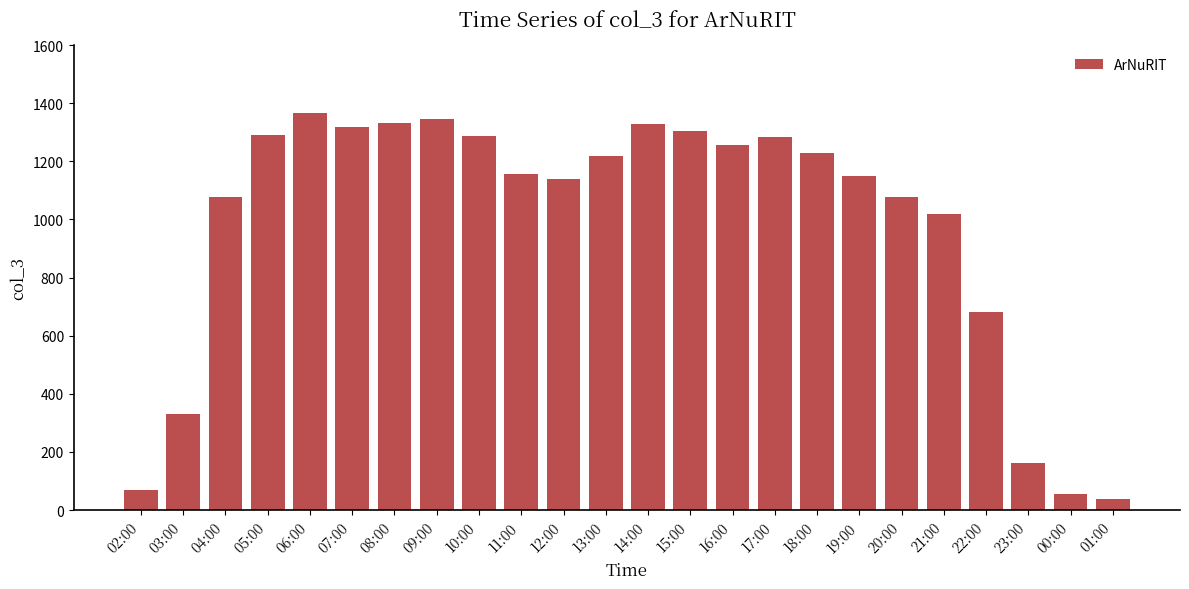

Does the chart contain any negative values?

No